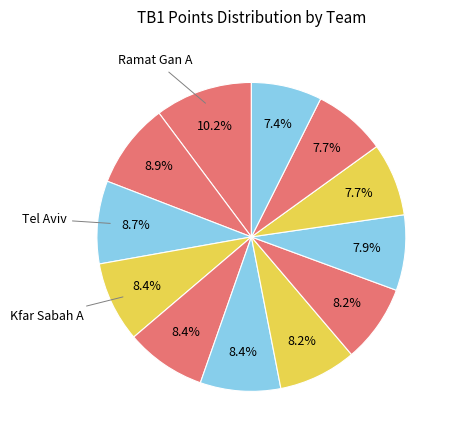

How many segments does this pie chart have?

12